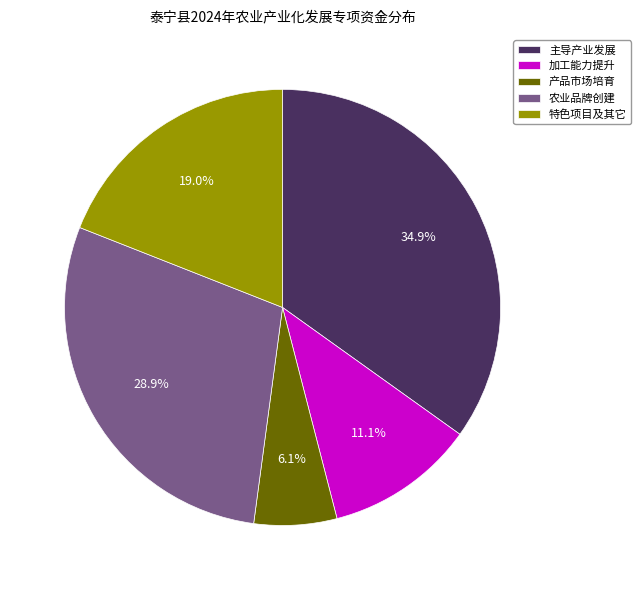

The 农业品牌创建 slice represents 16% of the pie. True or false?

False